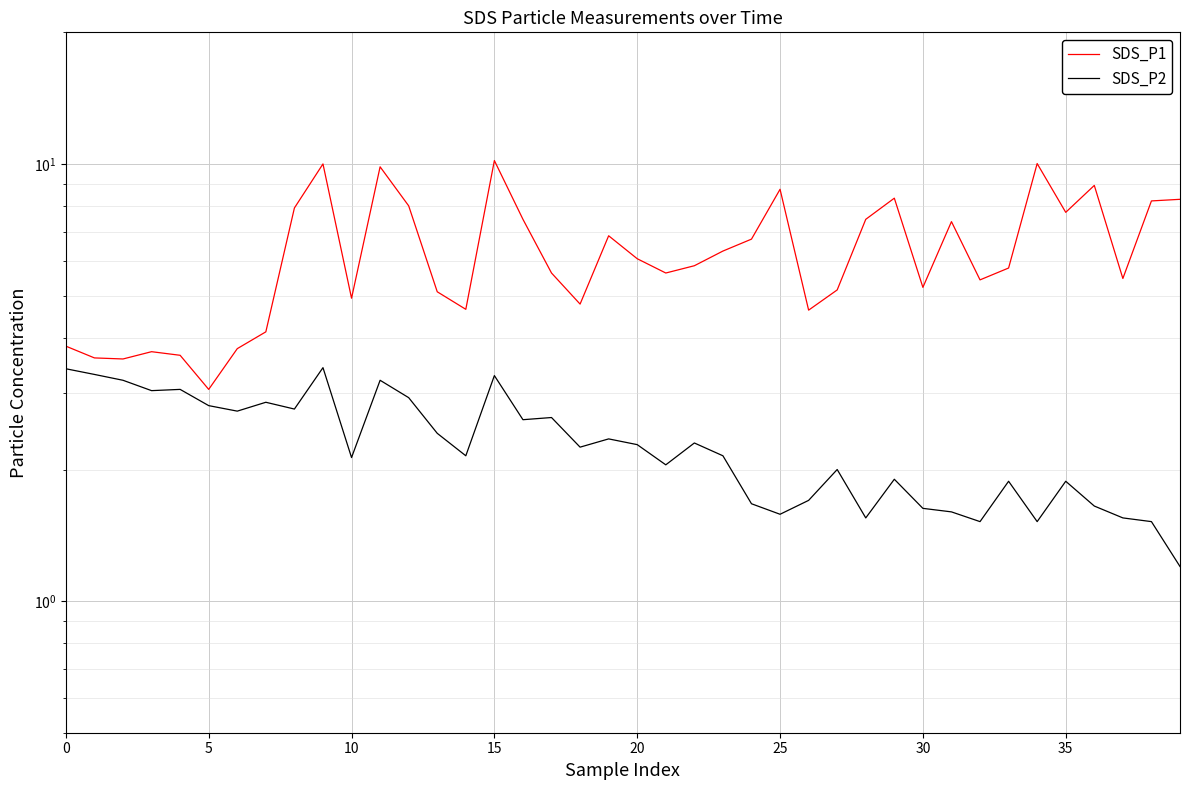

How many data points in SDS_P2 are less than 2?

15